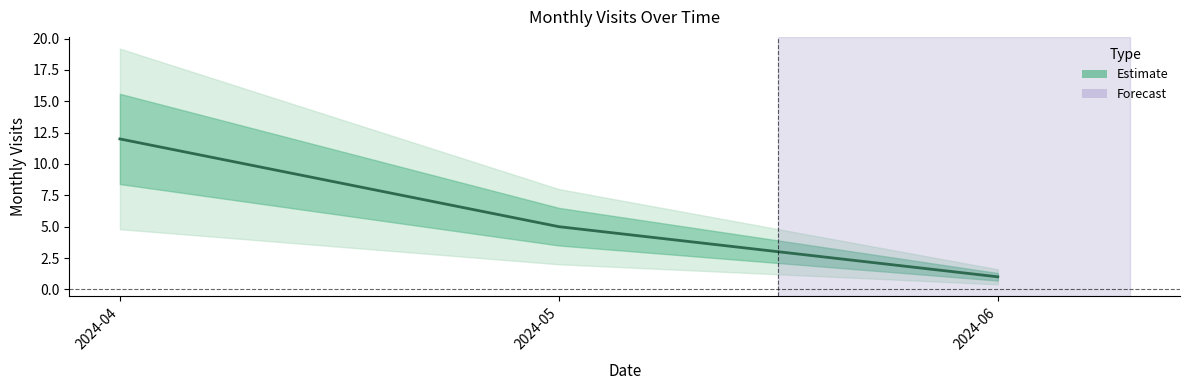

Count the number of data series in this chart.

1